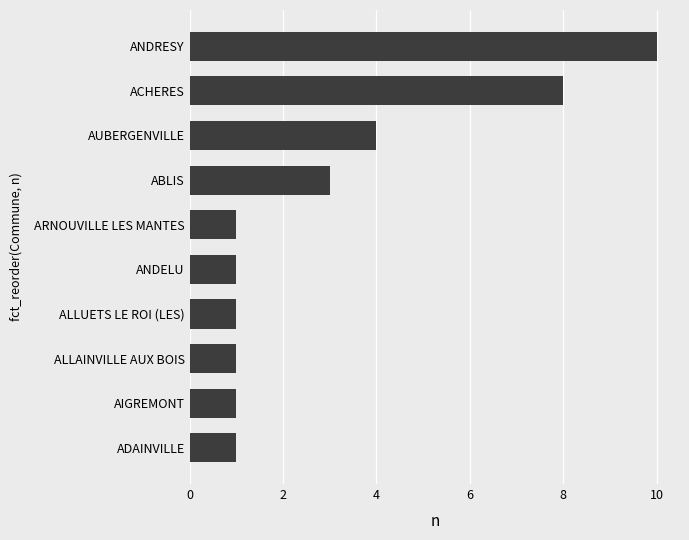

What is the sum of all values?

31